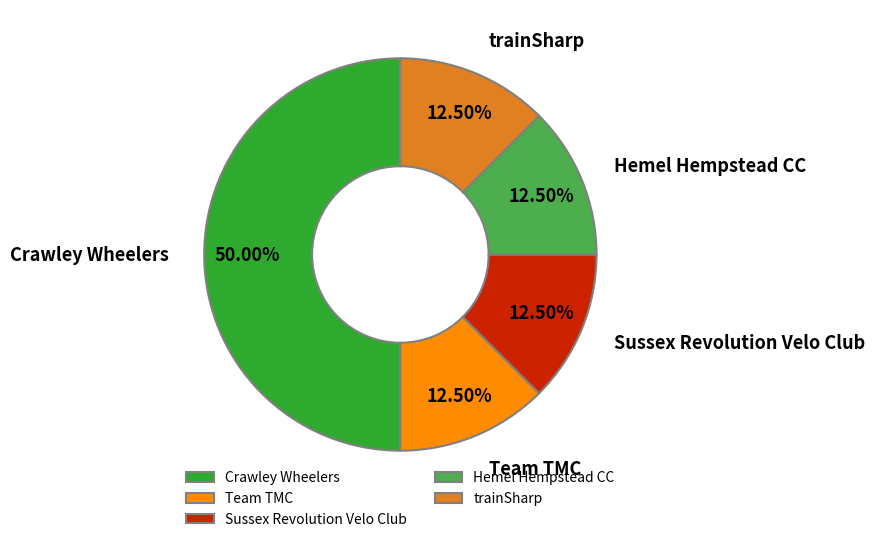

Count the number of slices in the pie.

5